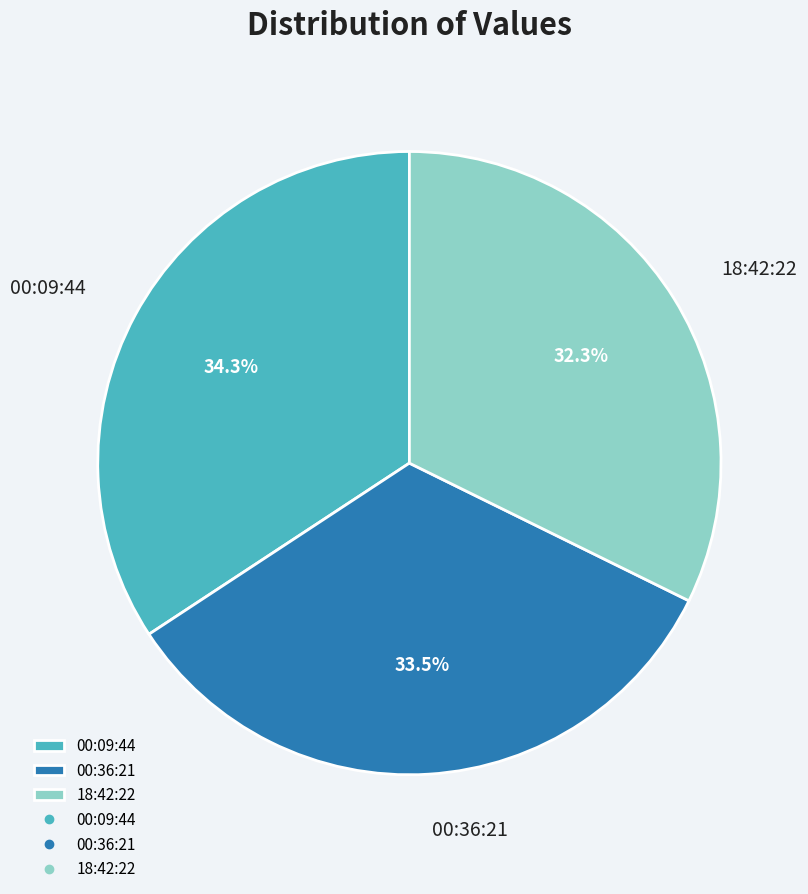

Which category has the biggest portion of the pie?

00:09:44